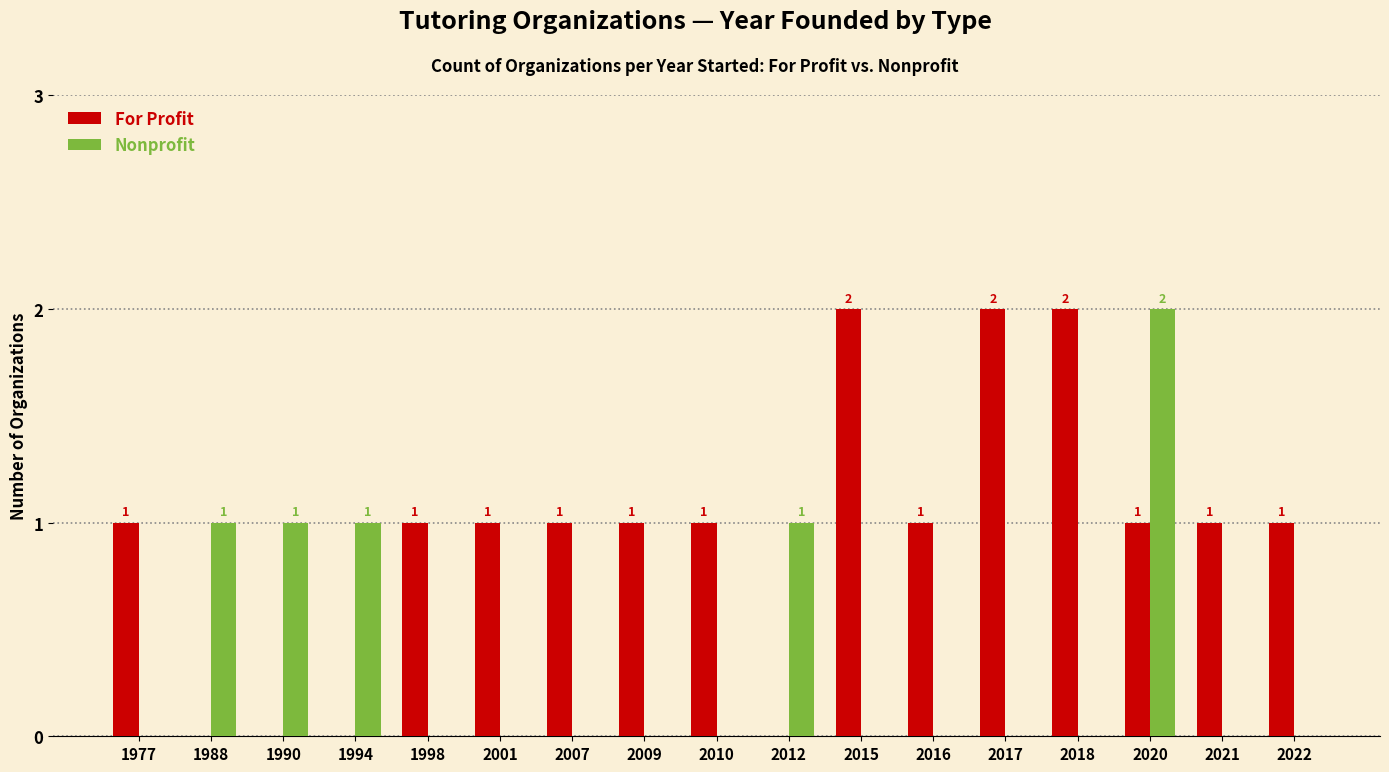

What is the spread (max minus min) of values at 2015?

2